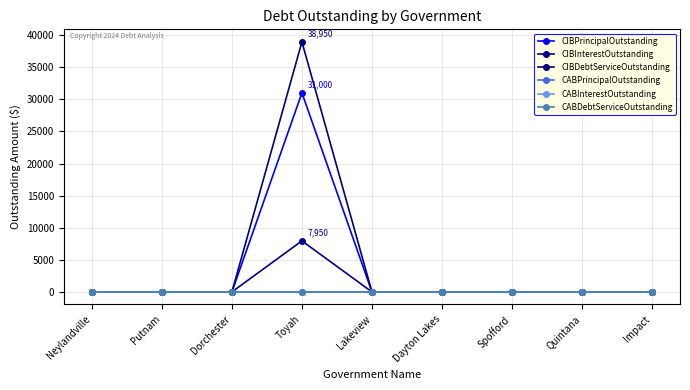

Does the chart have visible grid lines?

Yes